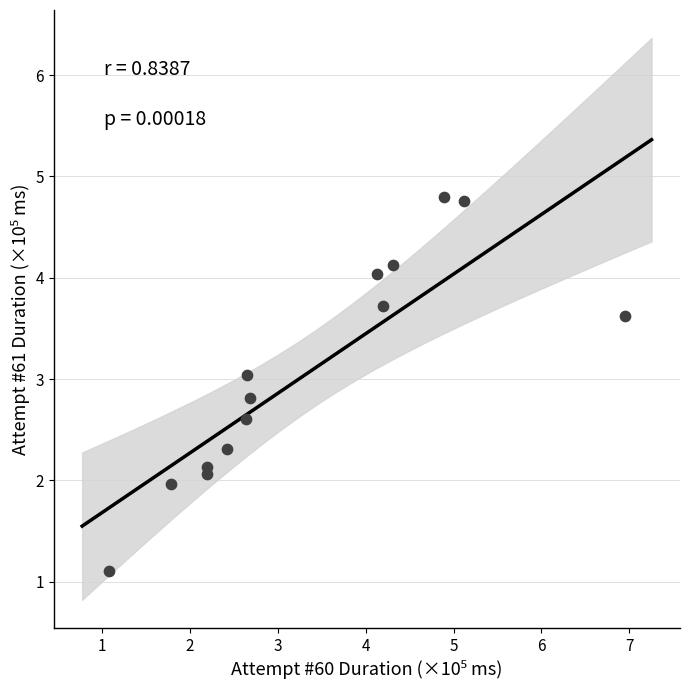

What is the range of X values (max minus min)?

5.9